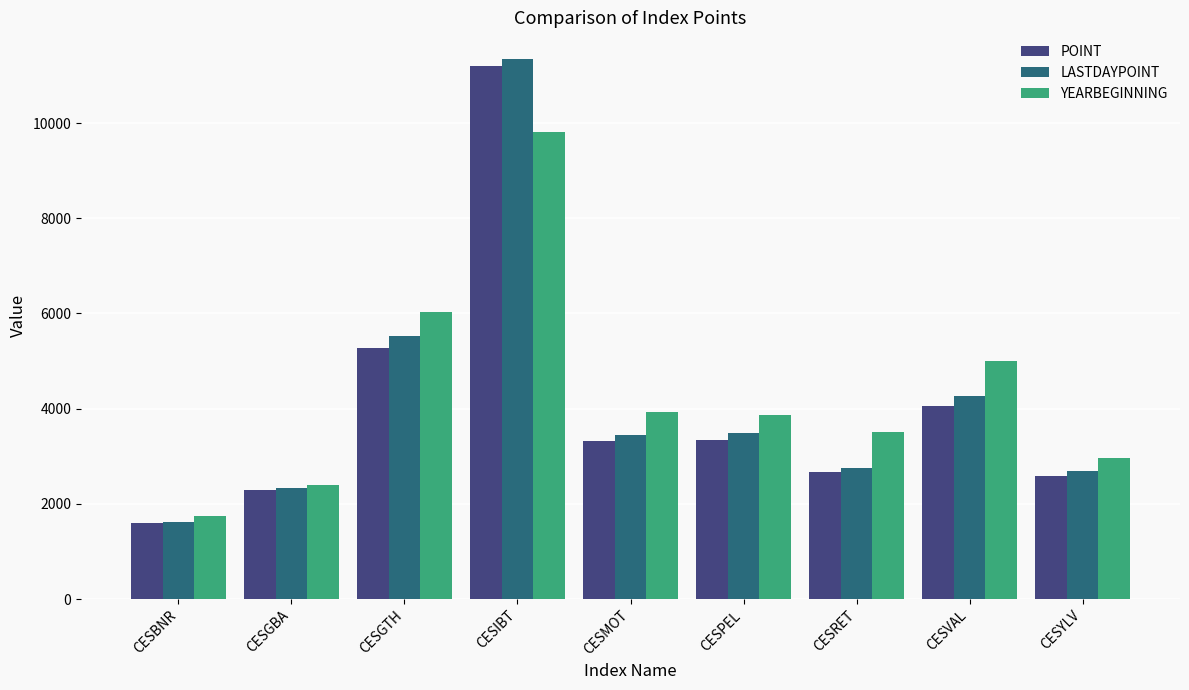

How many values in the LASTDAYPOINT series exceed 3451?

5